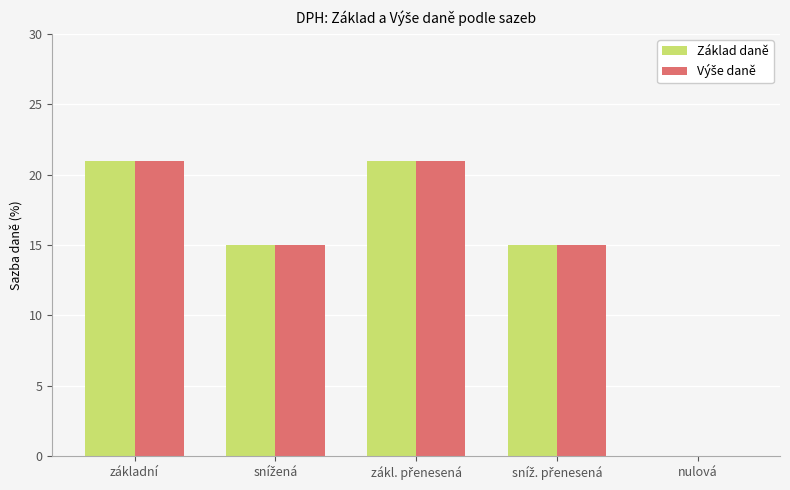

What is the maximum value shown in the chart?

21